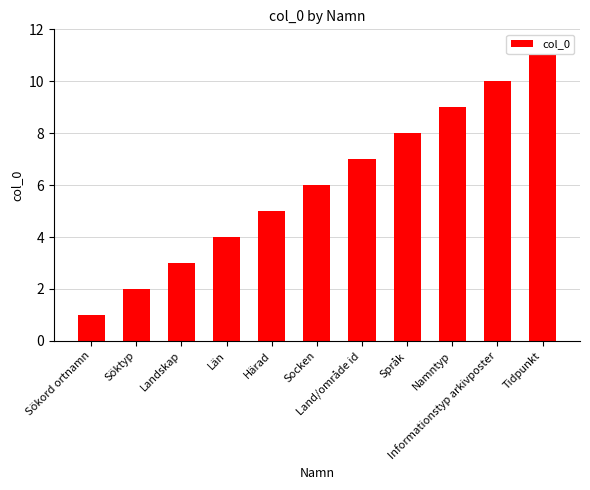

List the labels in order of value, largest first.

Tidpunkt, Informationstyp arkivposter, Namntyp, Språk, Land/område id, Socken, Härad, Län, Landskap, Söktyp, Sökord ortnamn